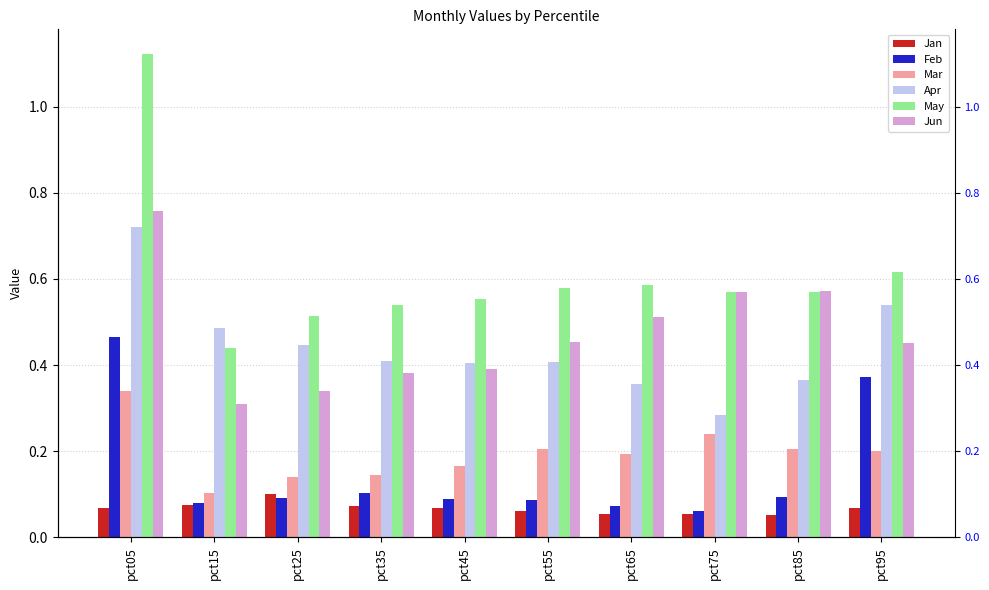

Count the number of categories in the chart.

10